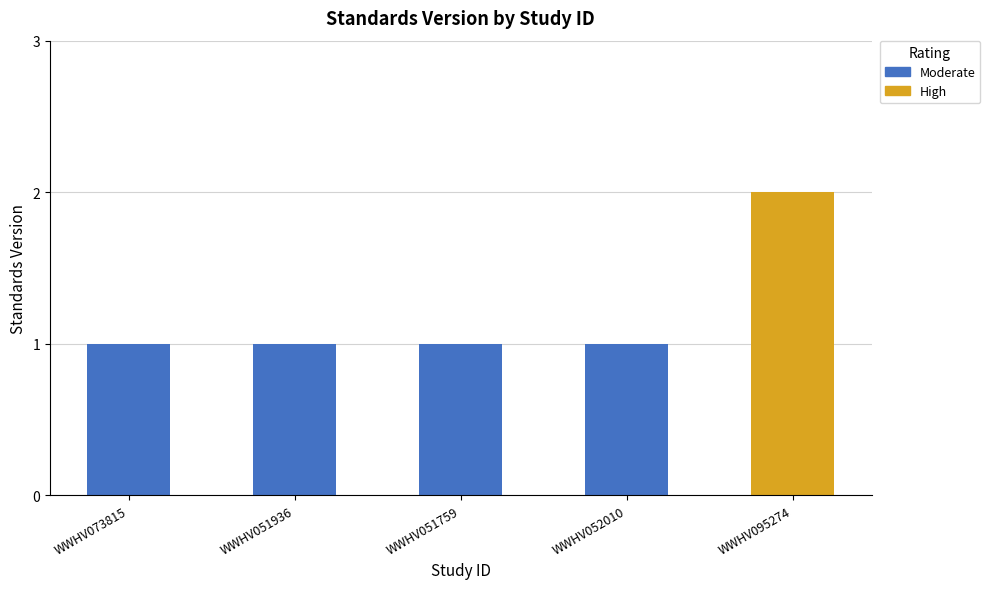

Rank the categories by High value from highest to lowest.

WWHV095274, WWHV073815, WWHV051936, WWHV051759, WWHV052010